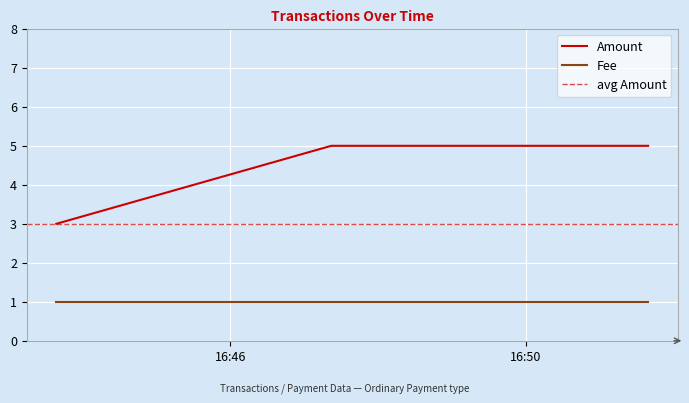

Which category has the highest value across all series?

2017-07-19 16:47:22